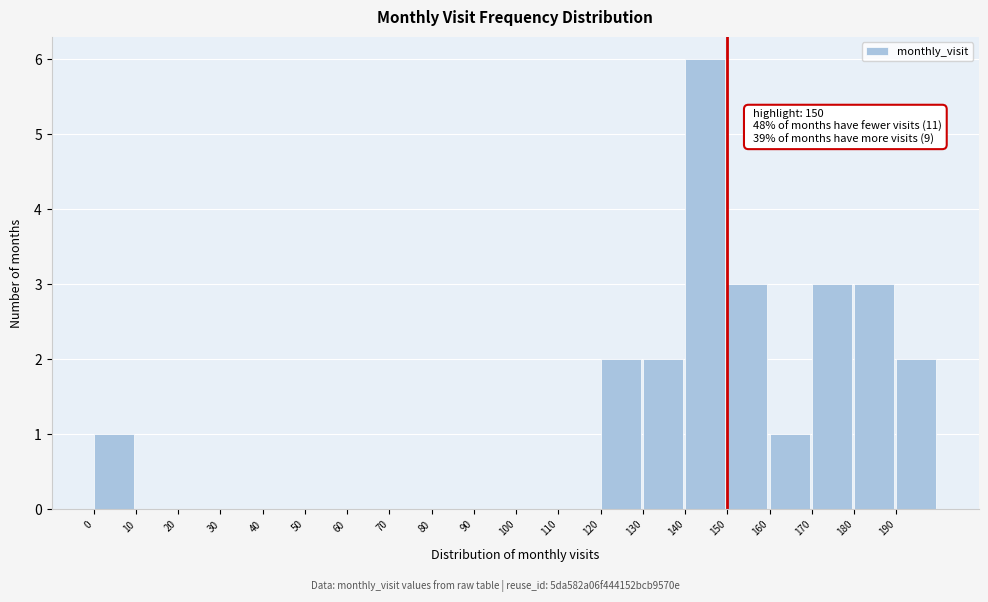

Over which range of the x-axis is the bar tallest?

140 to 150